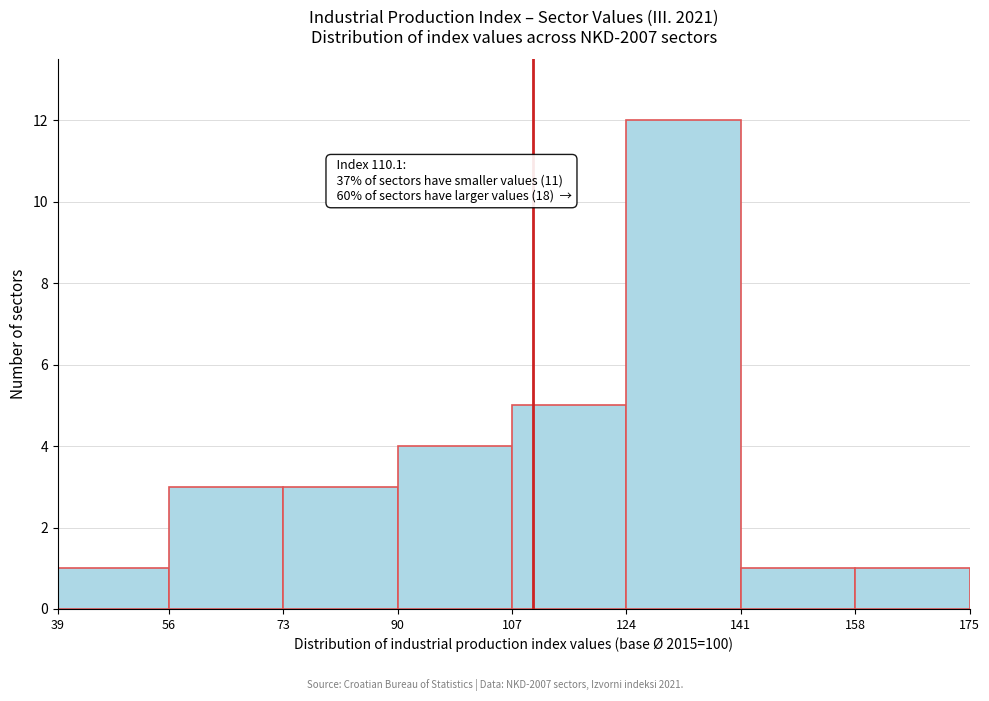

Which range on the x-axis has the tallest bar?

124 to 141